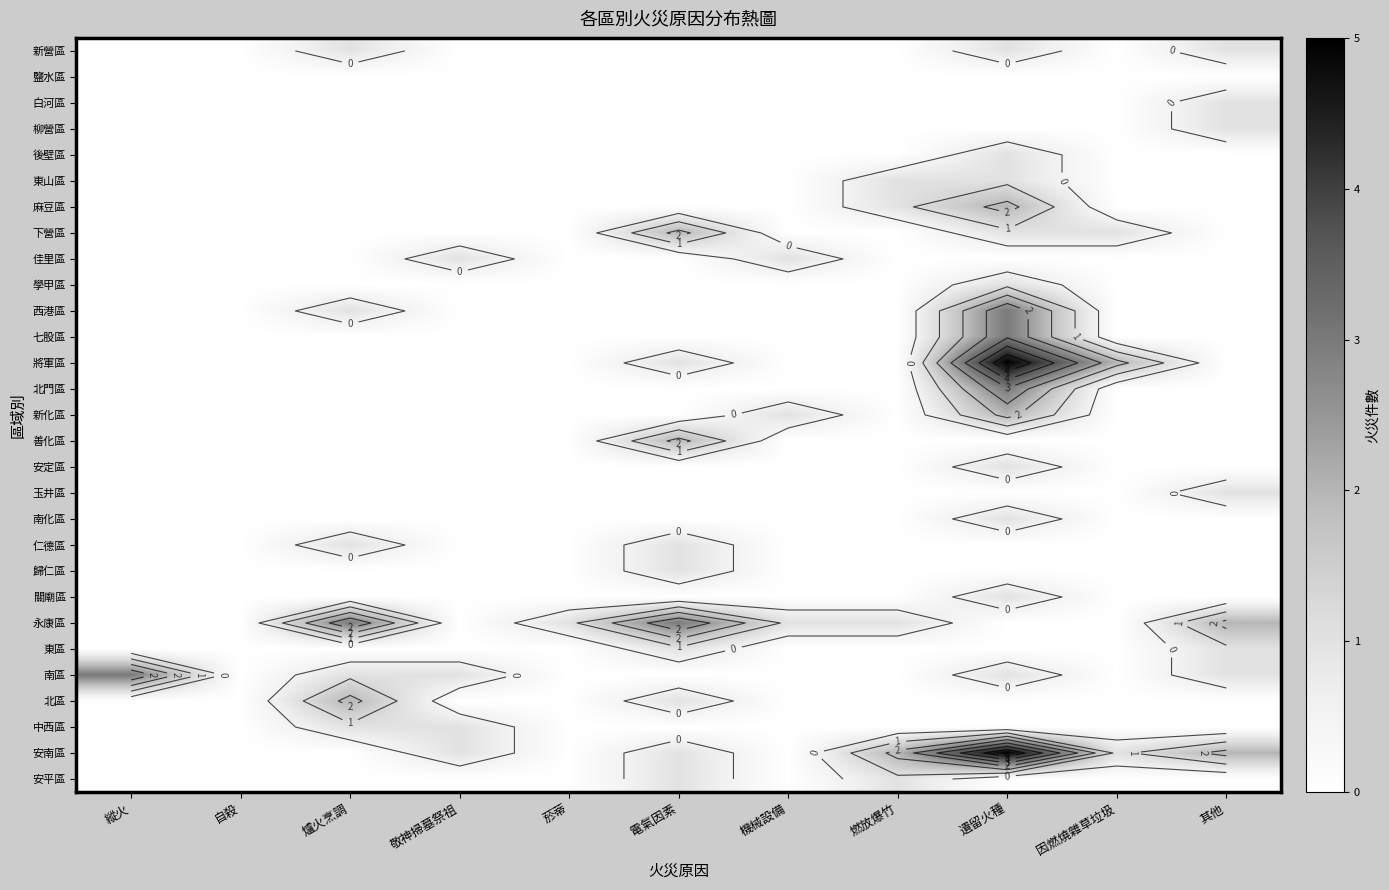

Count the number of categories in the chart.

11